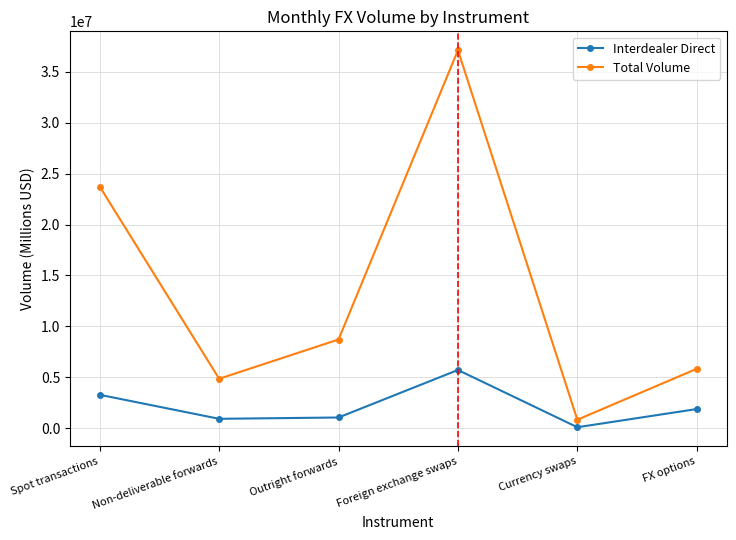

Count the number of categories in the chart.

6